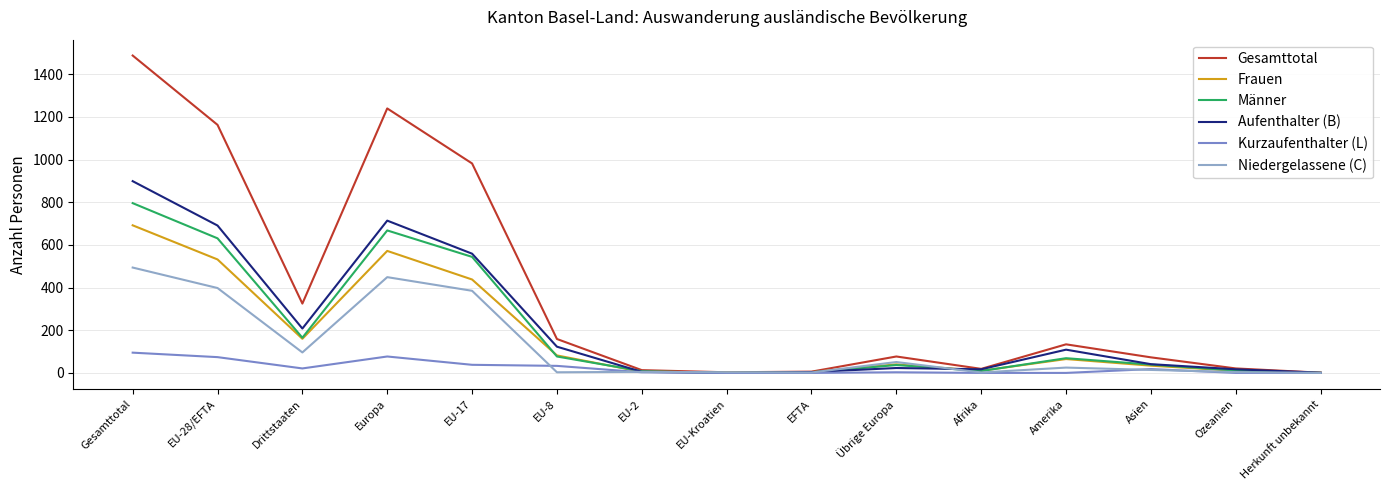

After their last crossing, which series has the higher values: Männer or Frauen?

Frauen